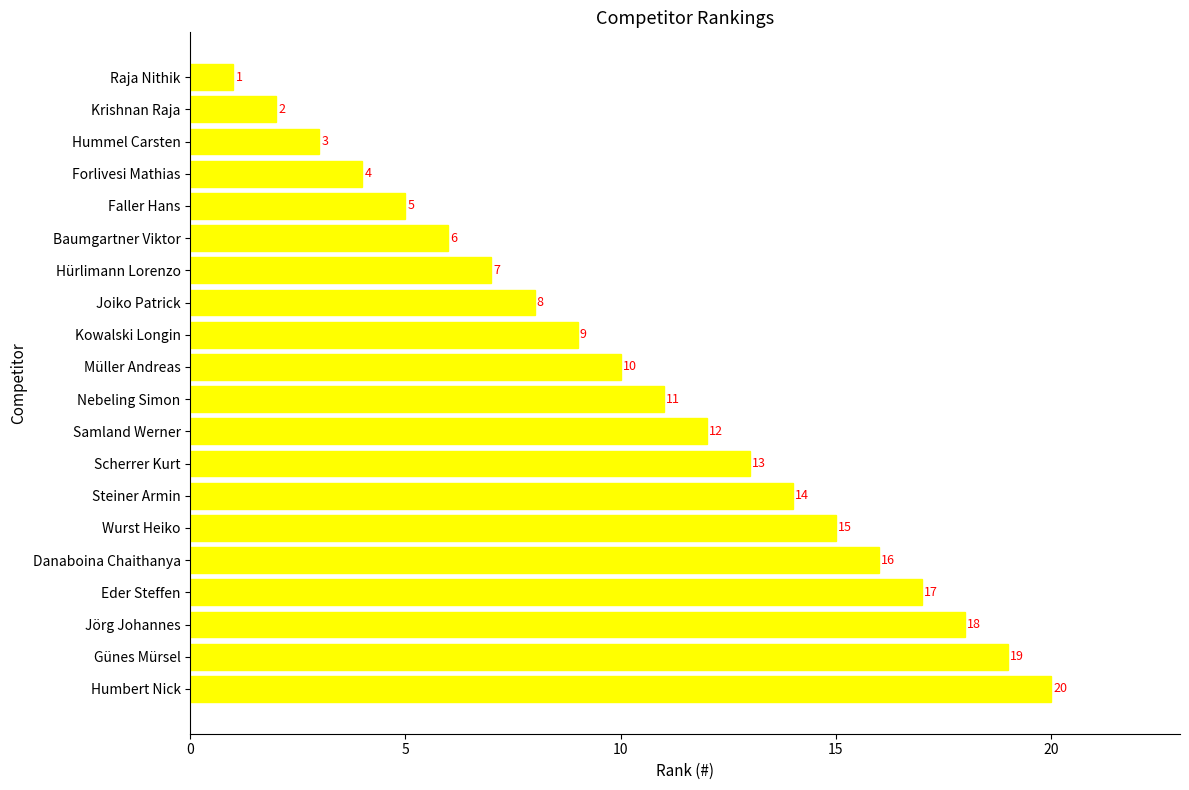

The value at Nebeling Simon is 19. True or false?

False